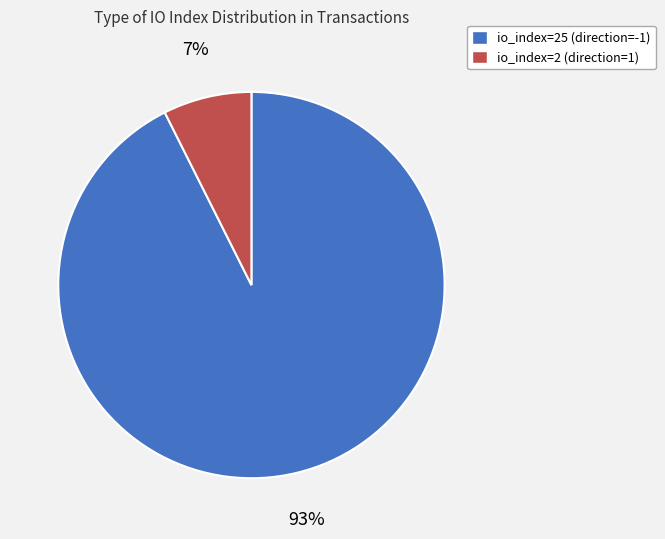

Is it true that io_index=25 (direction=-1) is 81% of the pie?

False